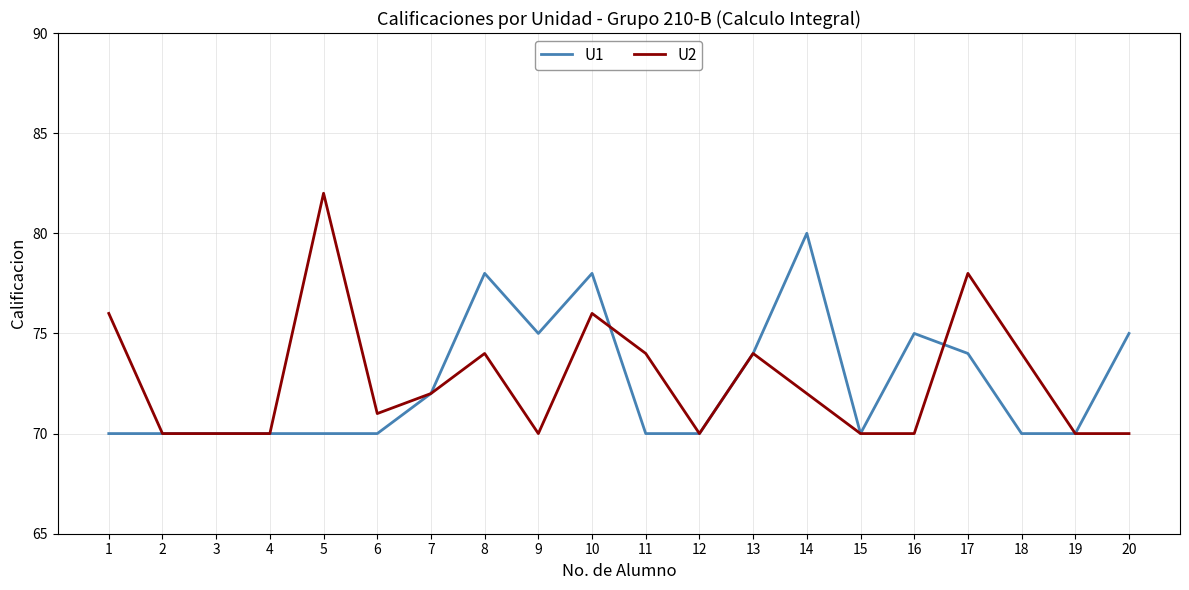

Reading right to left, what are all the values shown in this chart?

U1: 75	70	70	74	75	70	80	74	70	70	78	75	78	72	70	70	70	70	70	70
U2: 70	70	74	78	70	70	72	74	70	74	76	70	74	72	71	82	70	70	70	76